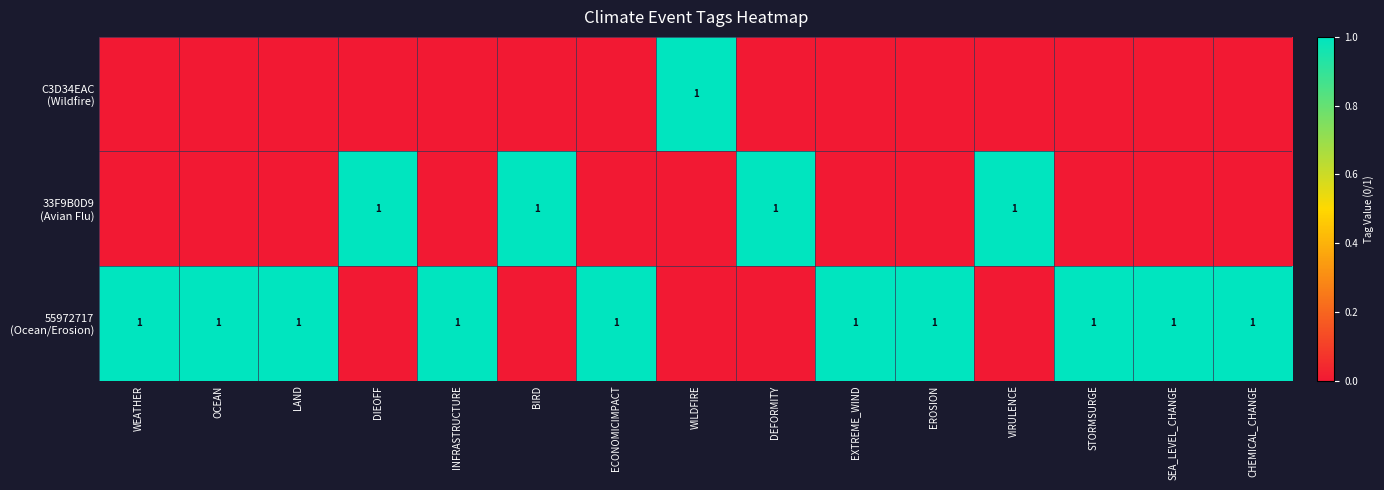

What is the total value across all series at EXTREME_WIND?

1